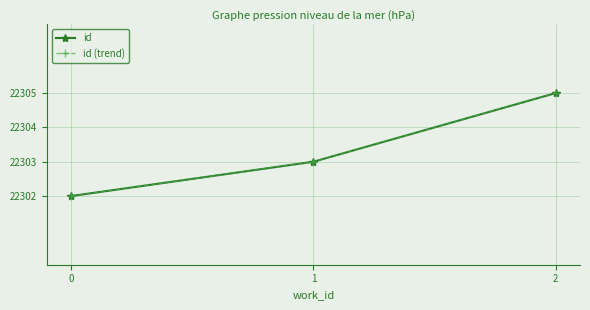

What is the difference between the maximum and minimum values in the id series?

3